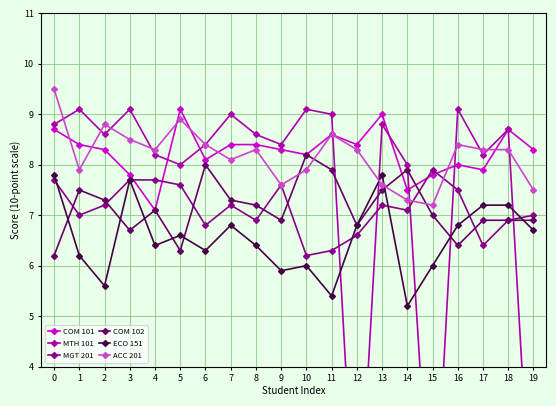

Is it true that MGT 201 equals 4.5 at 15?

False